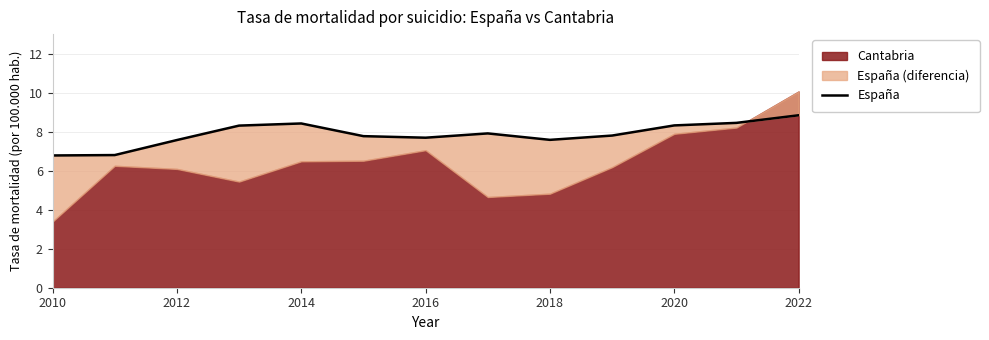

Read the value at 2020.

8.3